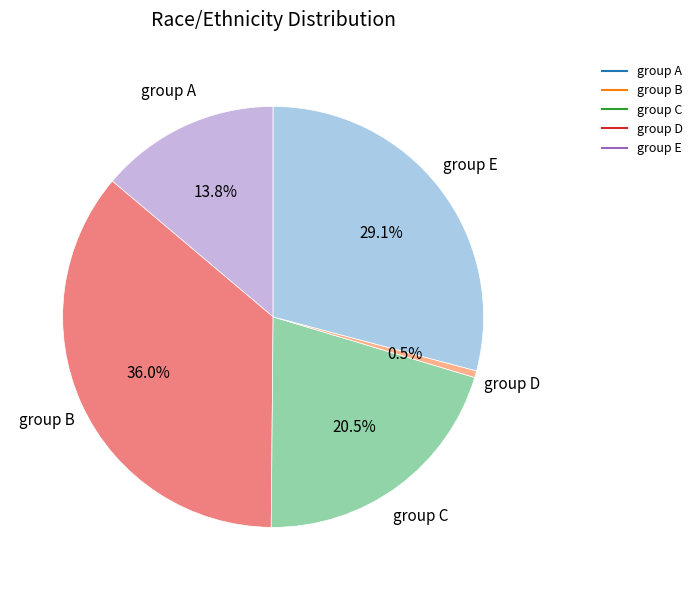

Is there a majority slice in this chart?

No